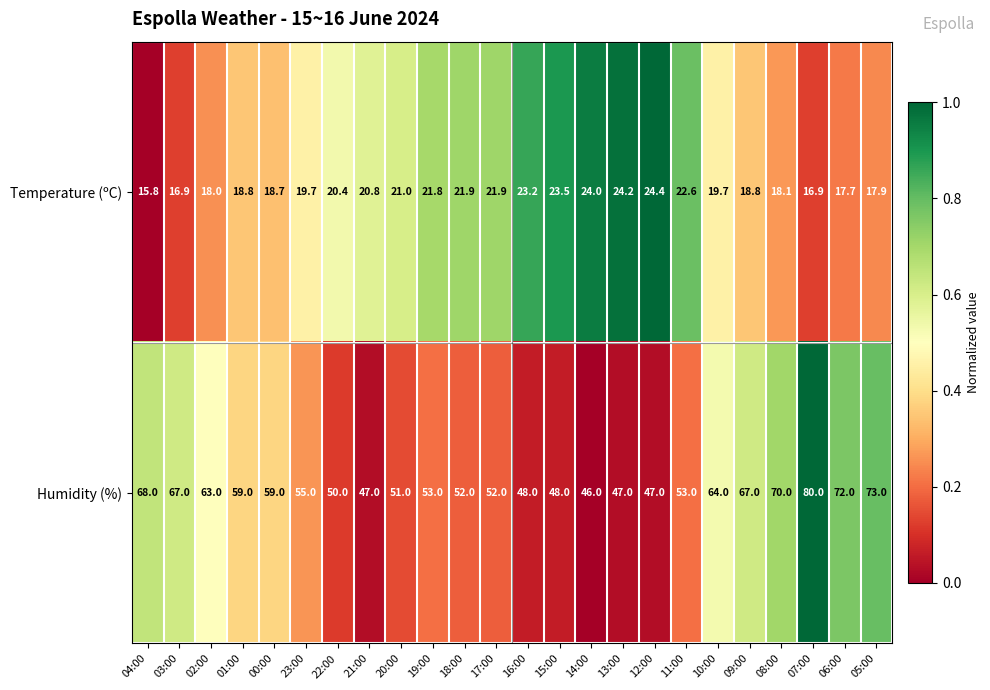

How many distinct data groups are displayed?

2